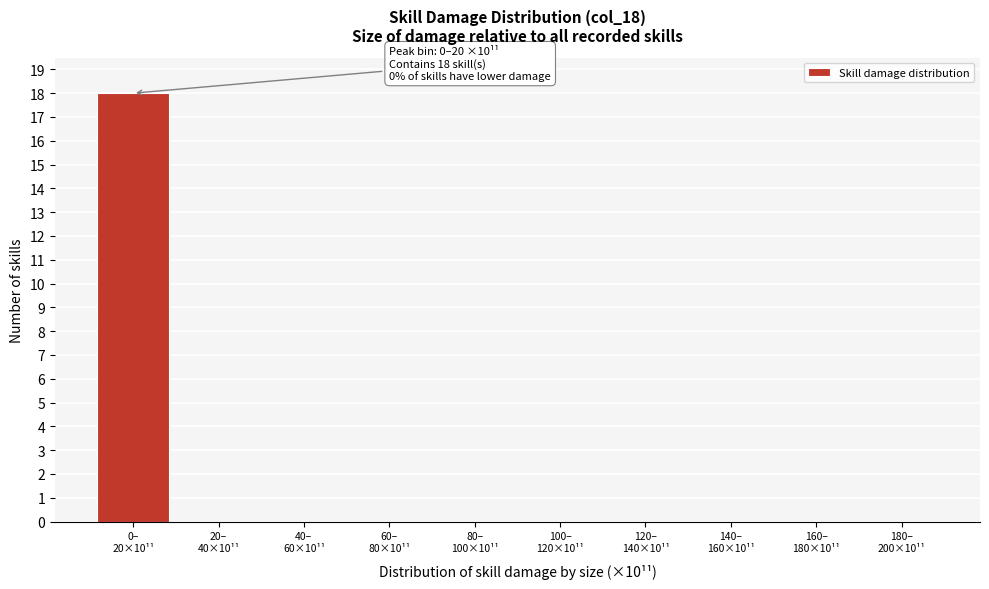

What is the sum of all values?

18